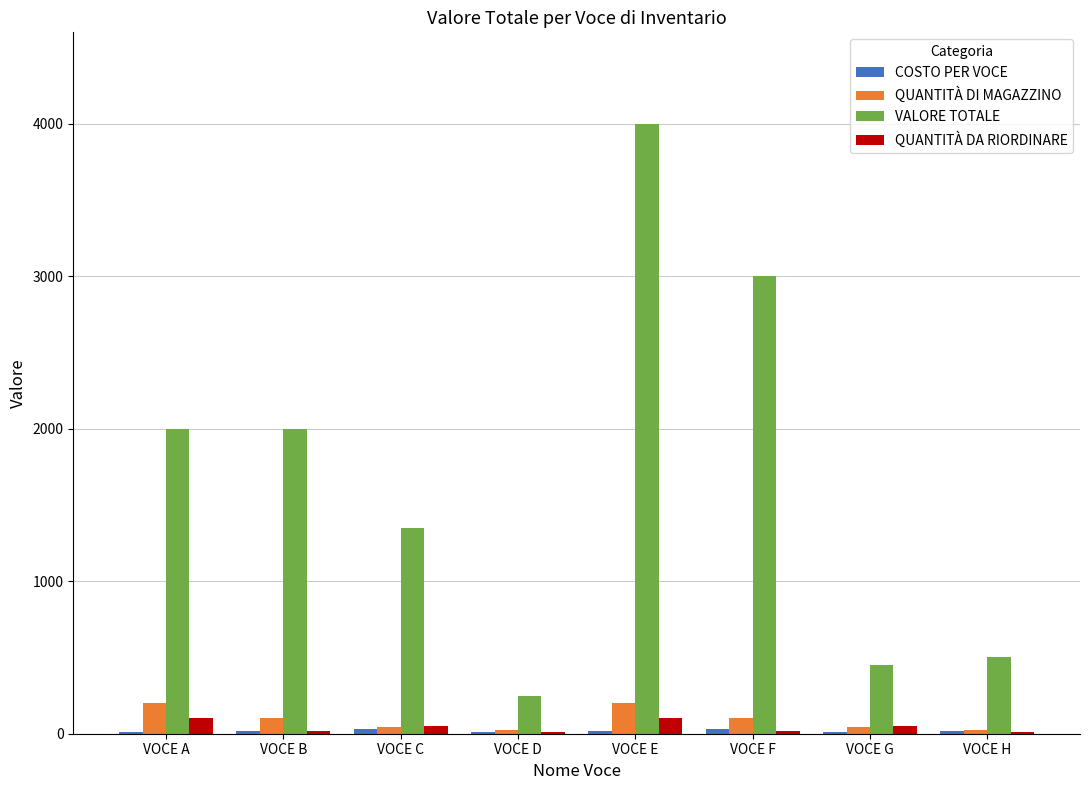

Is it true that VALORE TOTALE equals 4151 at VOCE F?

False